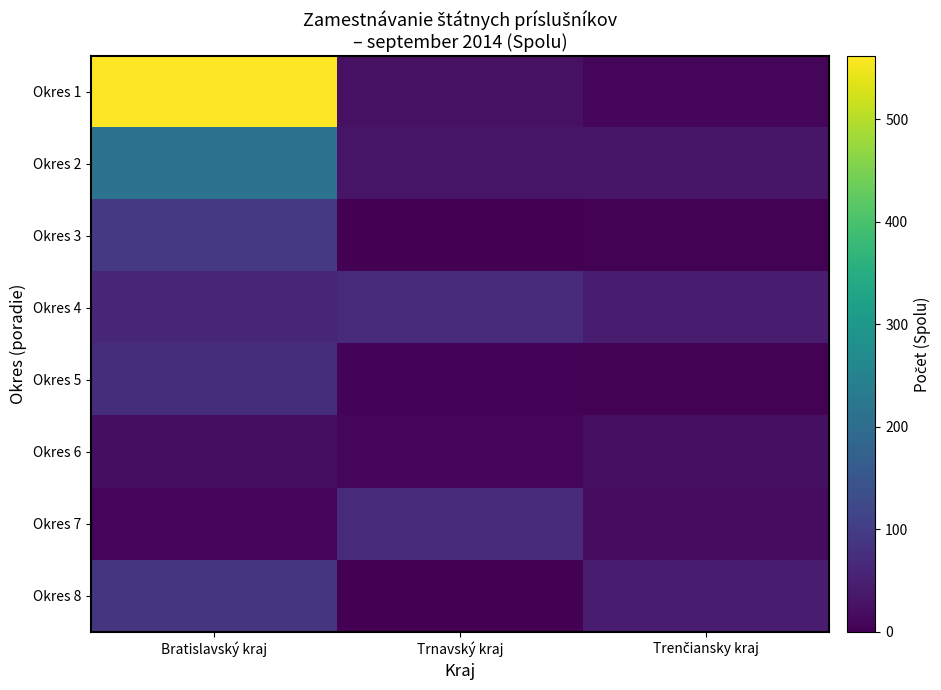

What is the spread (max minus min) of values at Trenčiansky kraj?

42